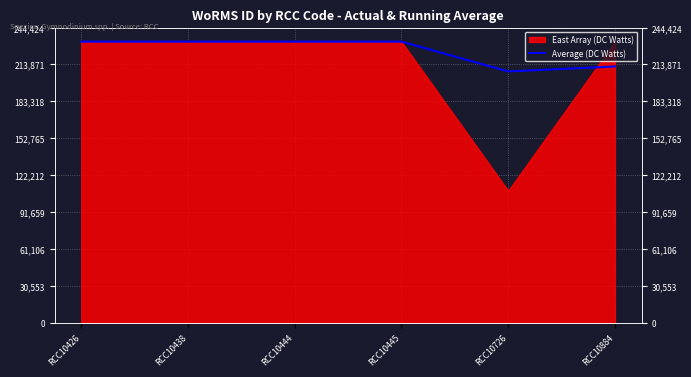

How many interior local valleys (lower than both neighbors) does the data have?

1